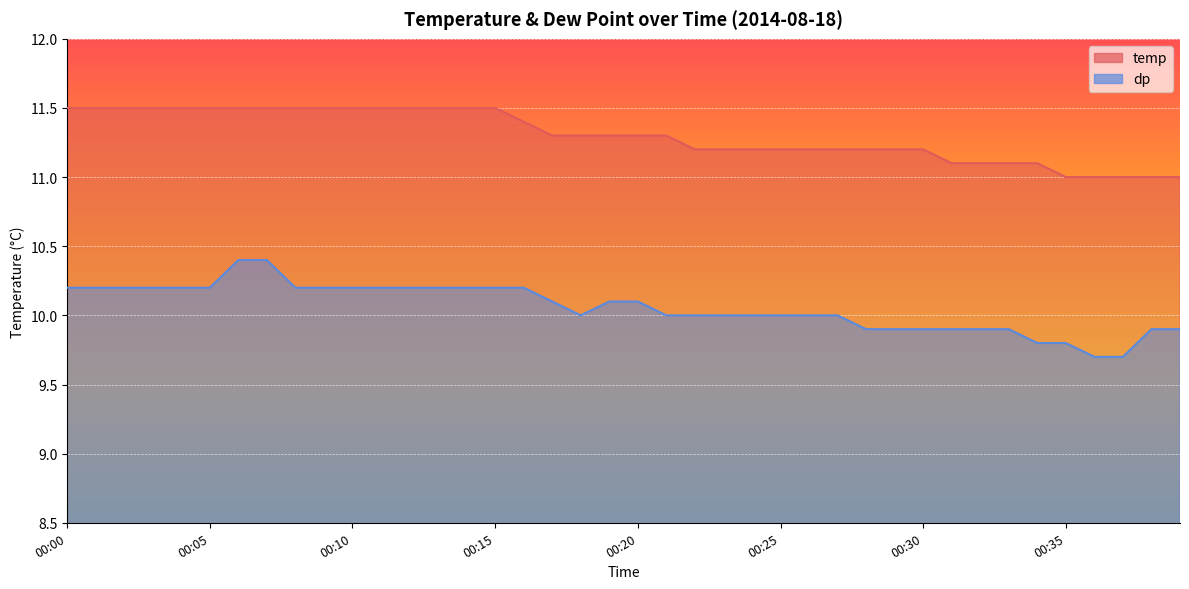

True or false: temp and dp cross at least once.

False